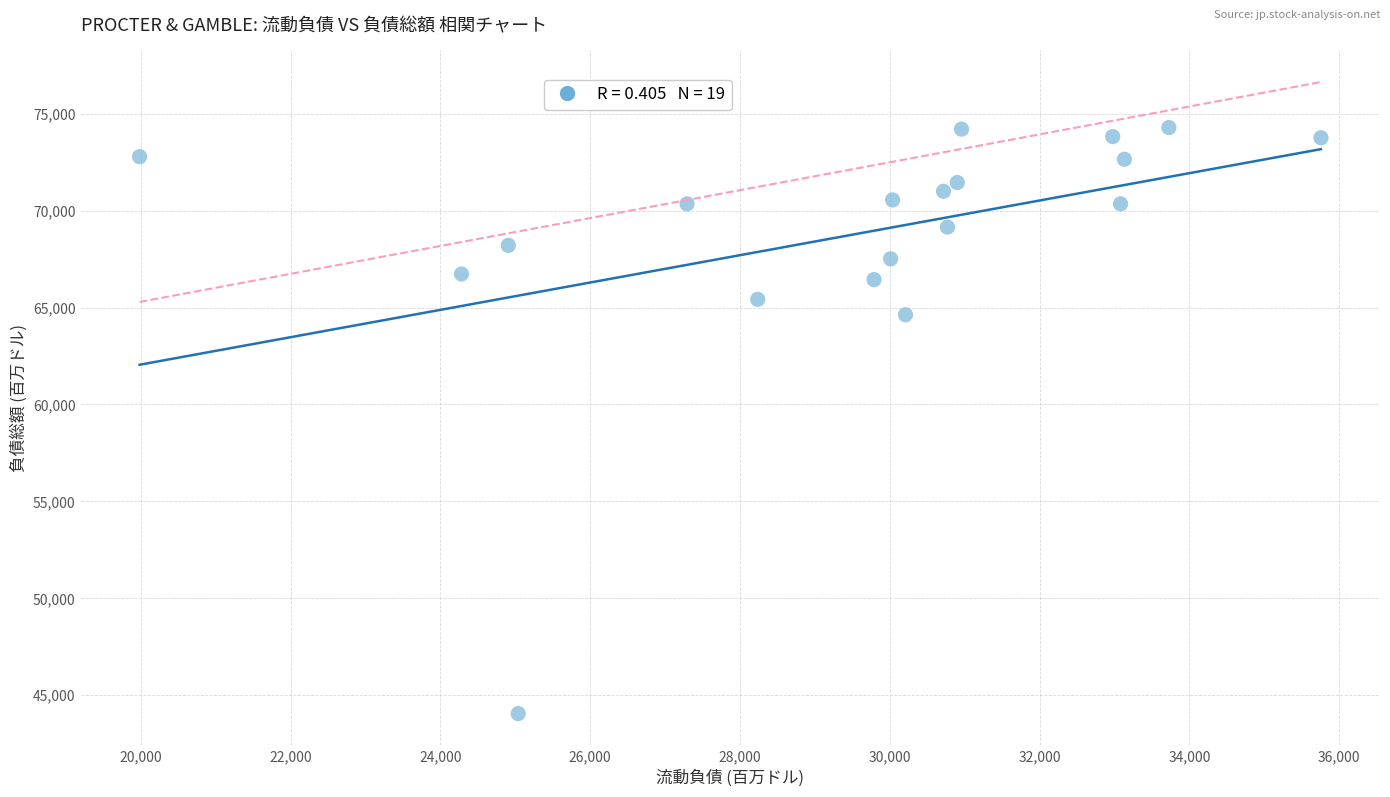

What Y value in the scatter plot is closest to 59170?

64628